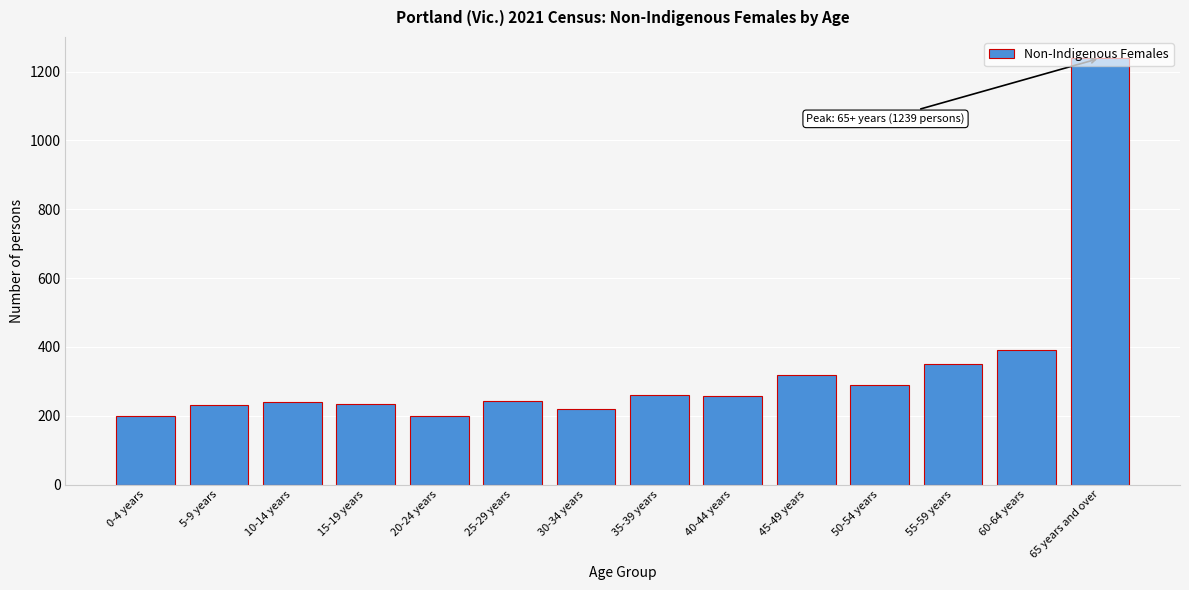

What is the average value?

333